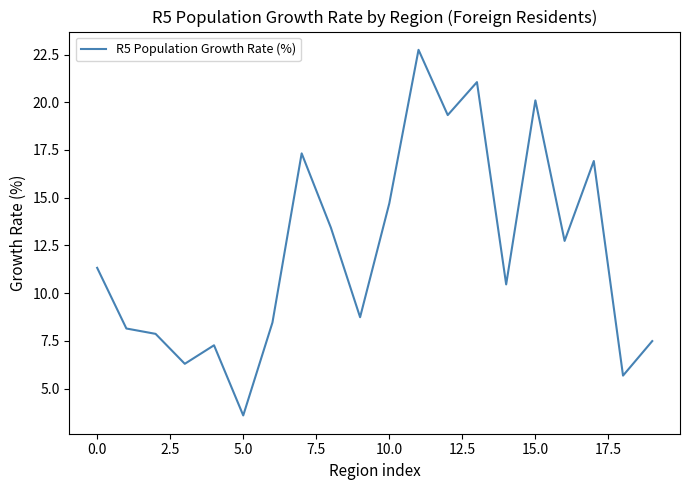

What is the sum of all values?

243.7